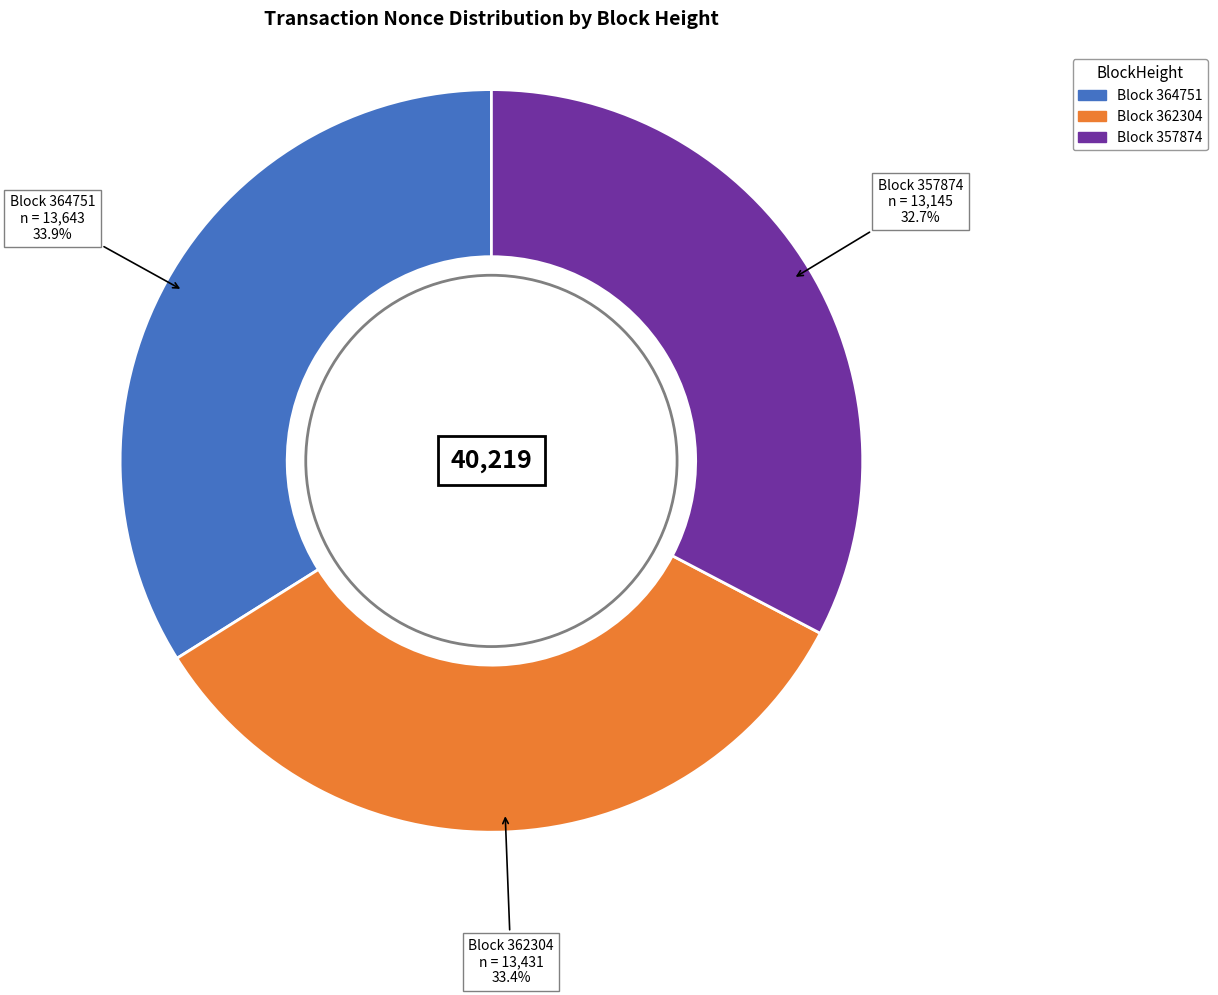

Does any single category account for the majority?

No